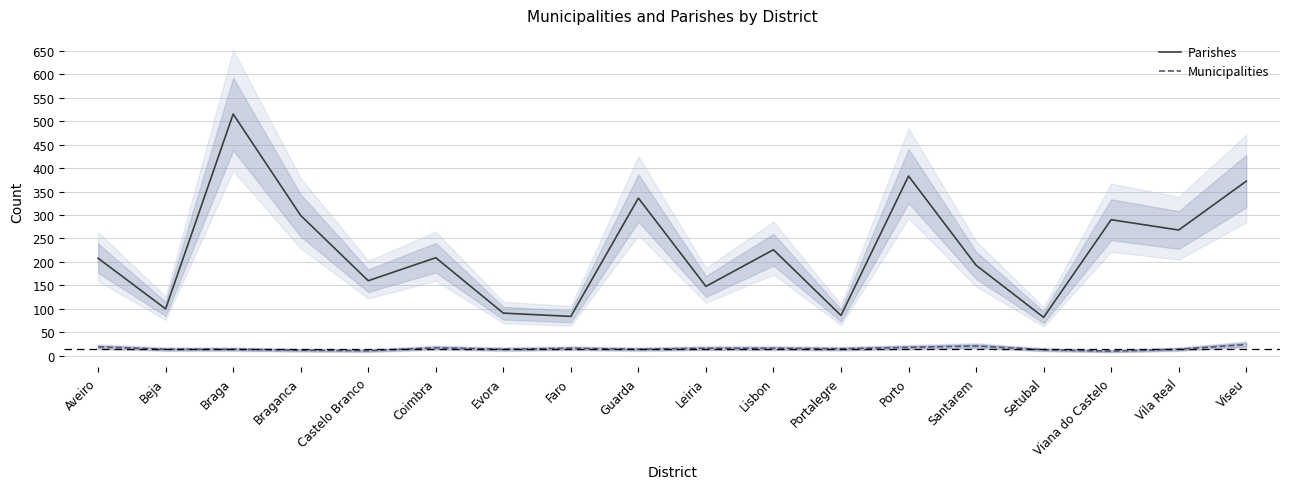

Which category has the highest value across all series?

Braga